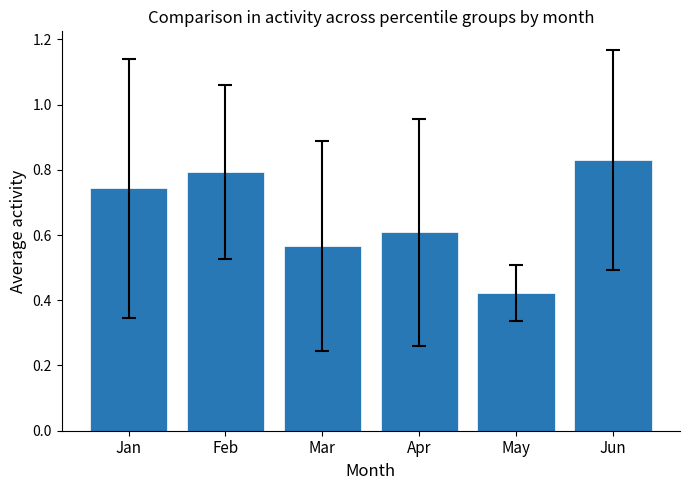

How many bars are there in total?

6